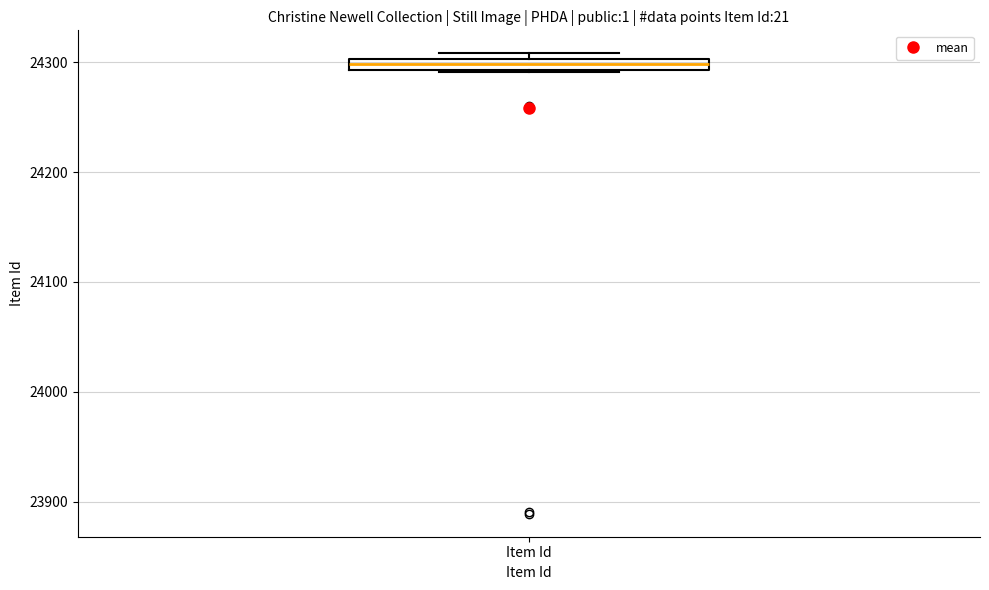

Where is the upper edge of the box for Item Id on the y-axis? The values are not printed on the chart, so give them approximately, as read against the axis.

24300